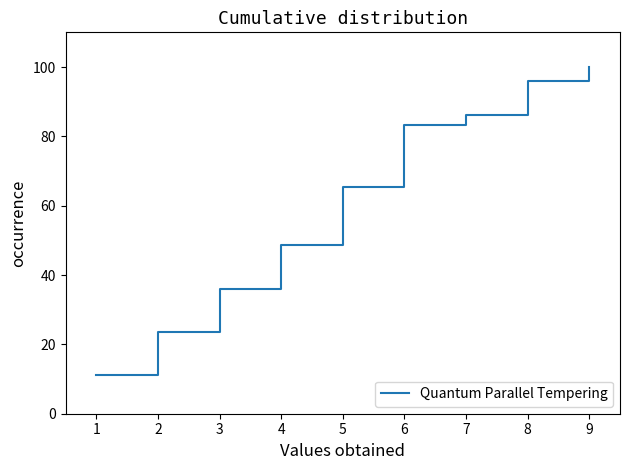

Which has a higher value, 2 or 3?

3